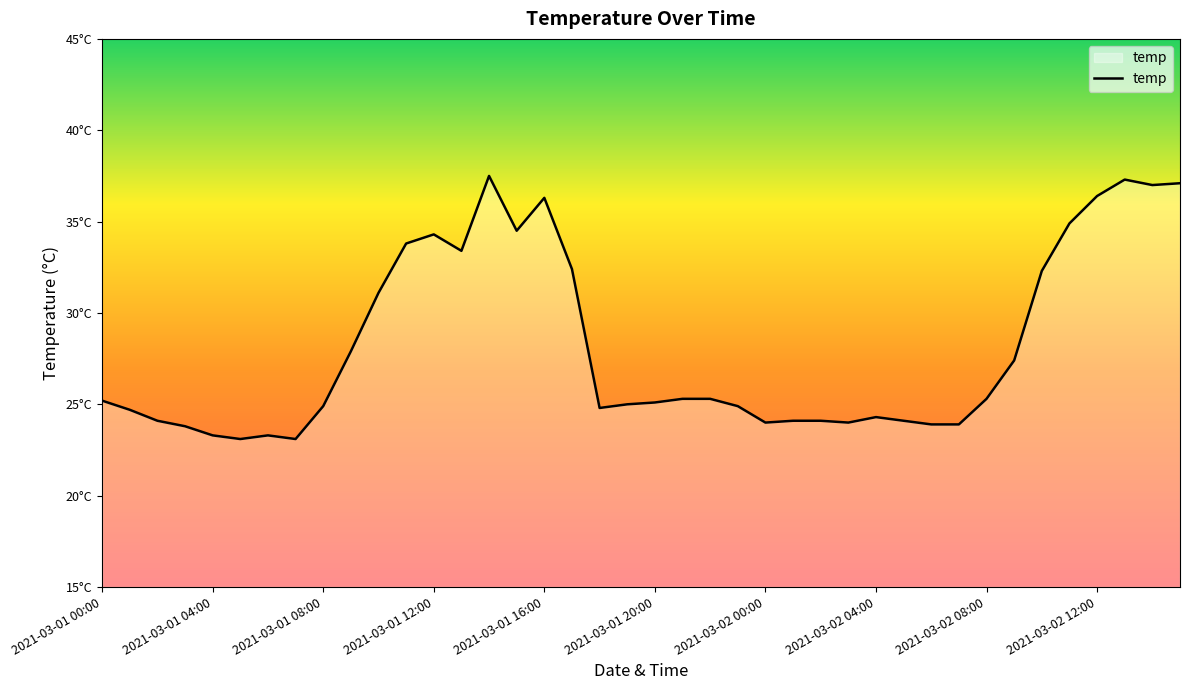

Is this an area chart (filled region under the line)?

Yes